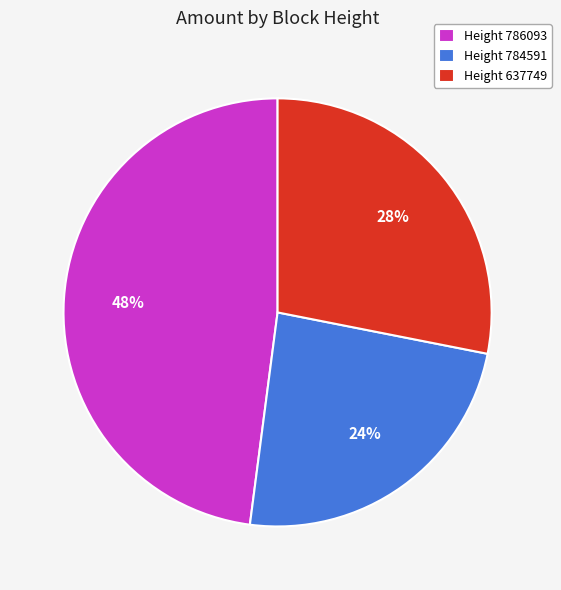

What is the smallest slice in the pie chart?

Height 784591